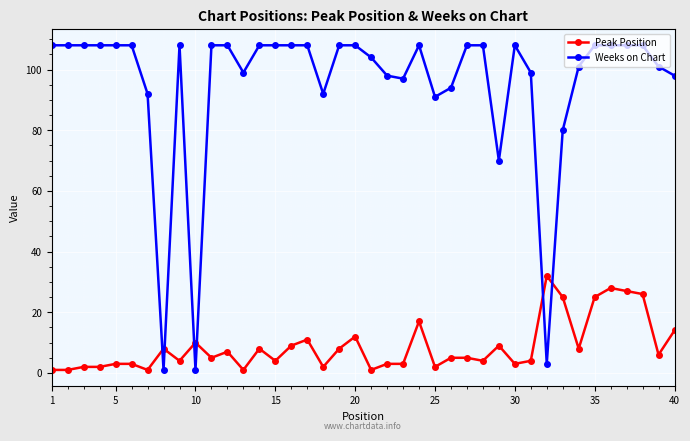

What is the lowest value of the Peak Position series?

1